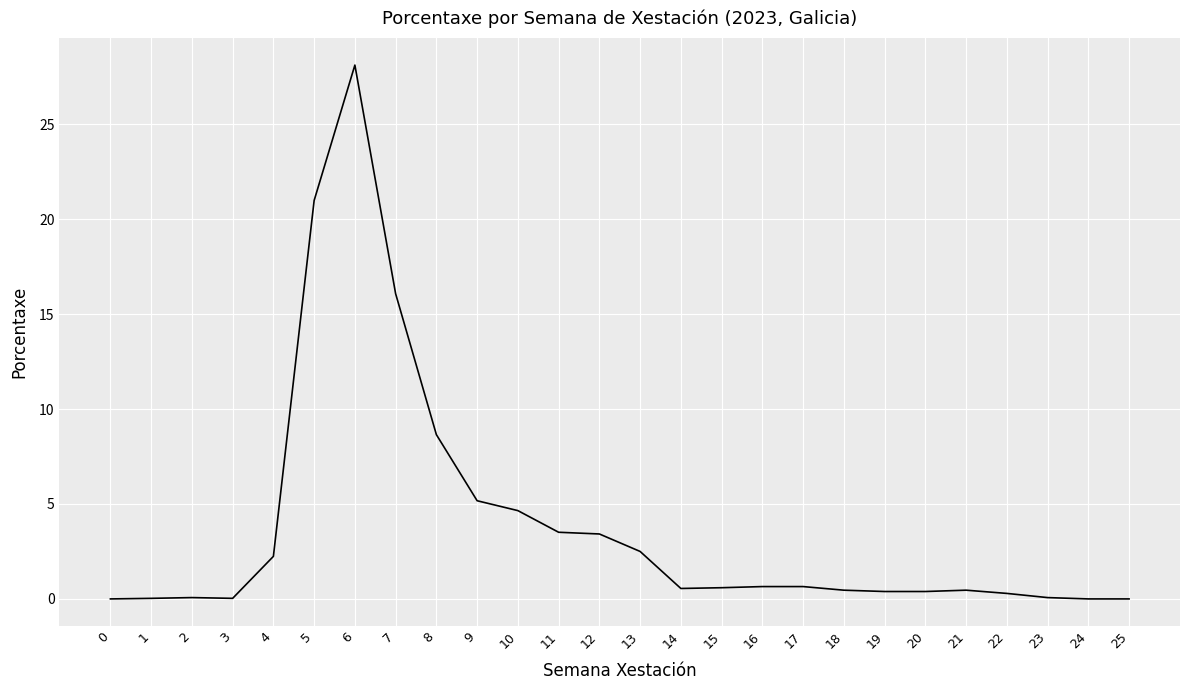

Is this an area chart (filled region under the line)?

No